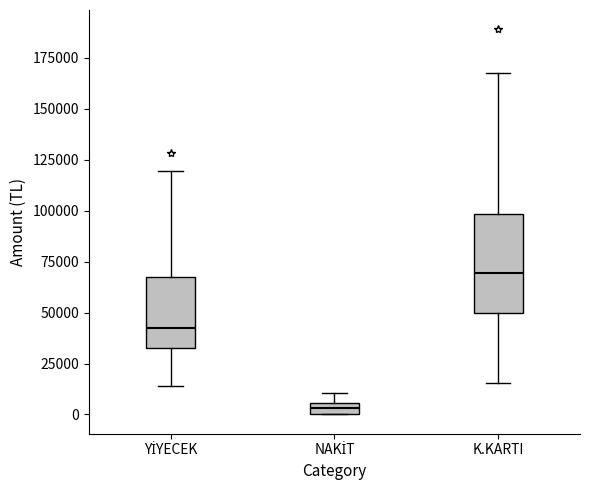

Where is the lower edge of the box for NAKİT on the y-axis? The values are not printed on the chart, so give them approximately, as read against the axis.

0